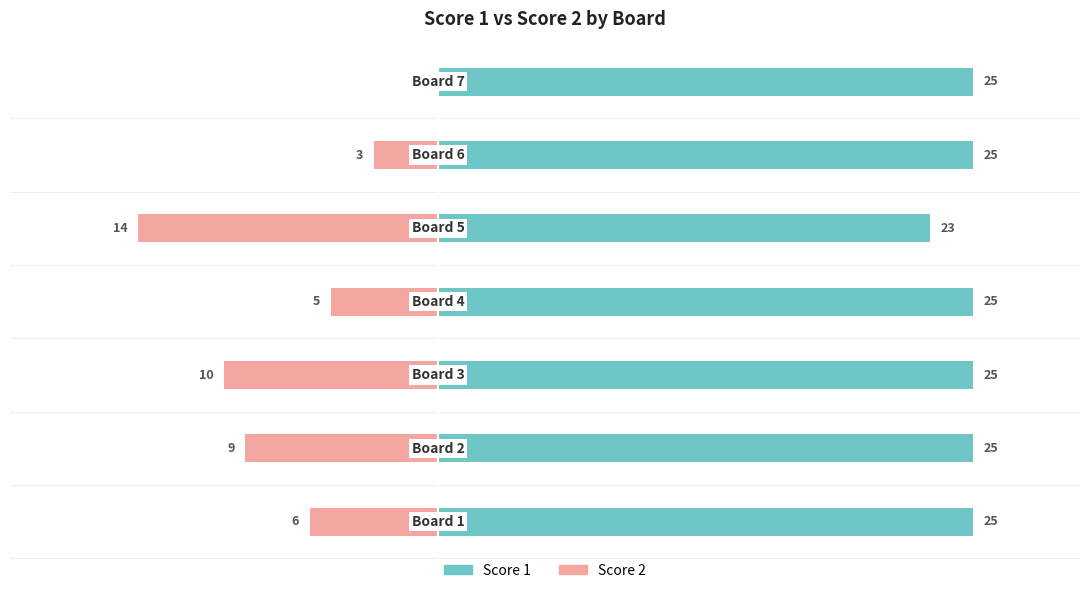

Does the chart contain stacked bars?

No